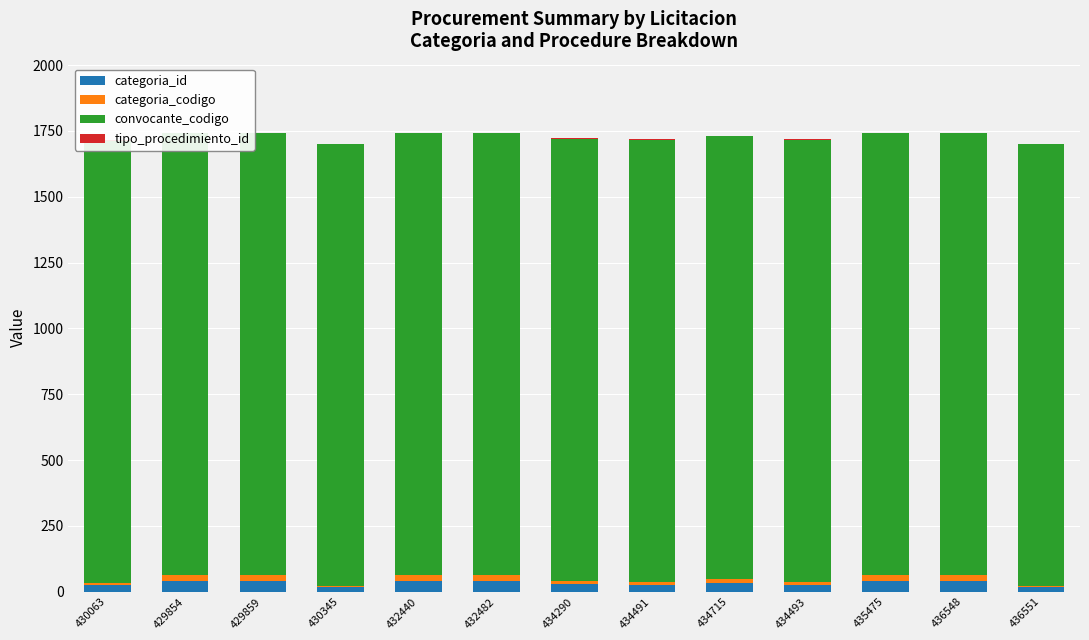

How many series are shown in this chart?

4